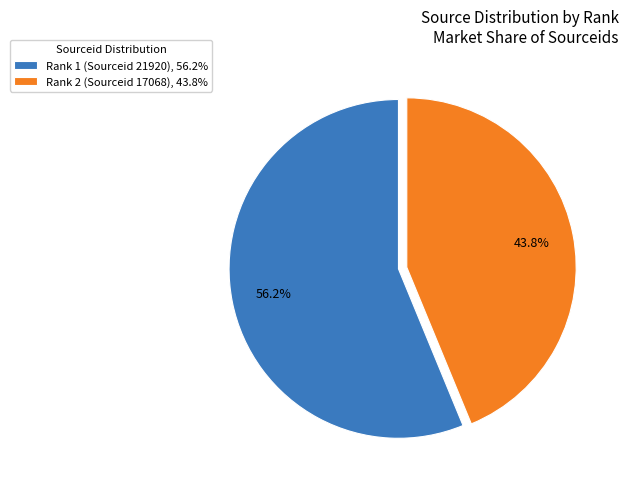

The Rank 2 (Sourceid 17068) slice represents 32% of the pie. True or false?

False